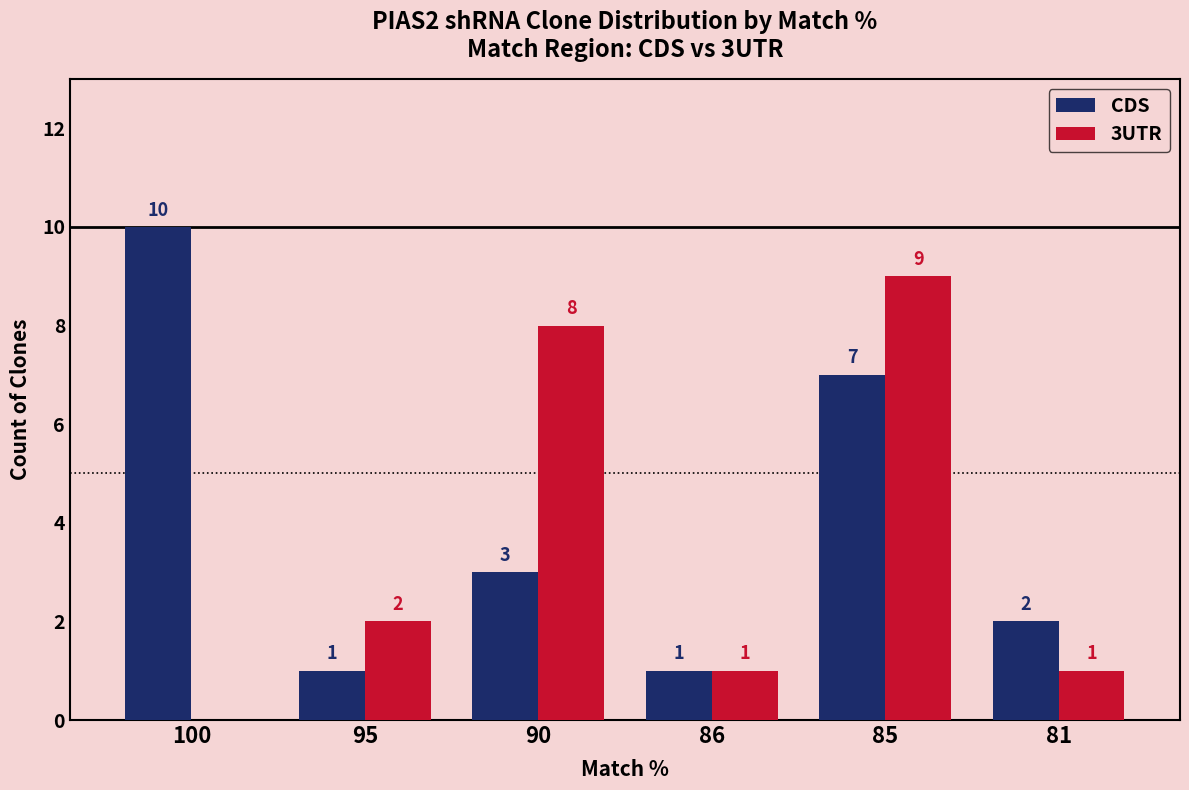

Between 95 and 86, which series saw the biggest shift?

3UTR